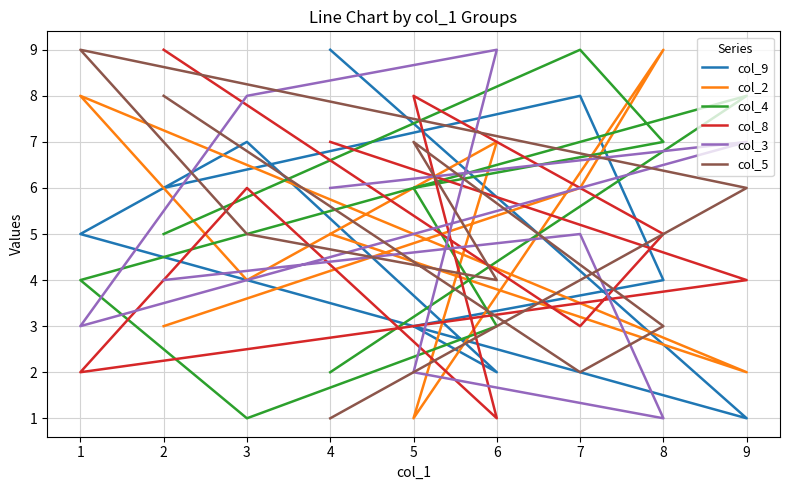

Is this an area chart (filled region under the line)?

No